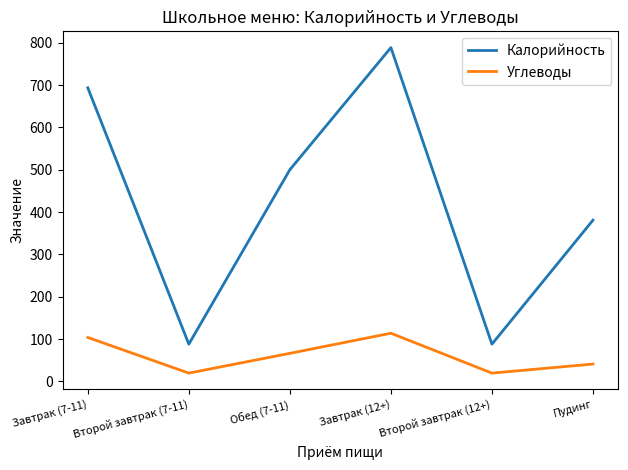

What position from the left is Завтрак (7-11)?

1